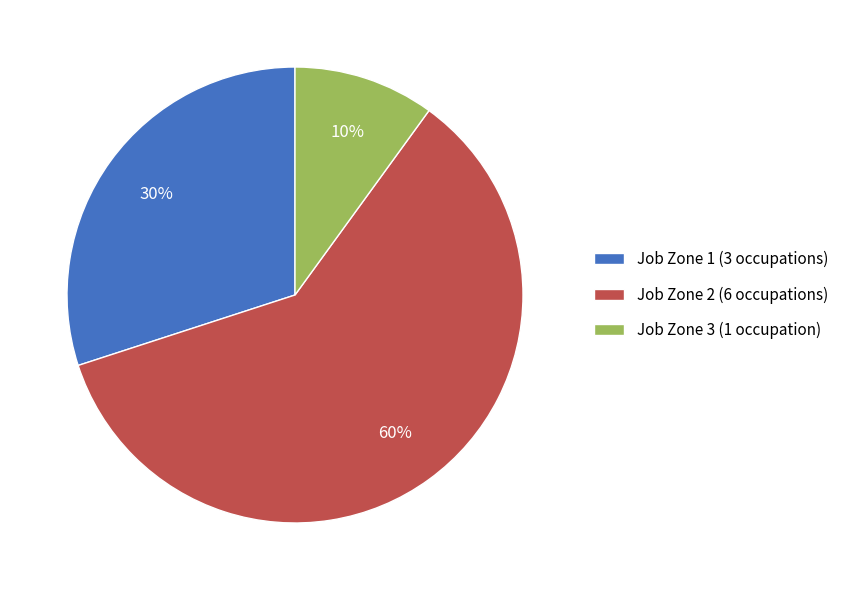

How many slices are in this pie chart?

3